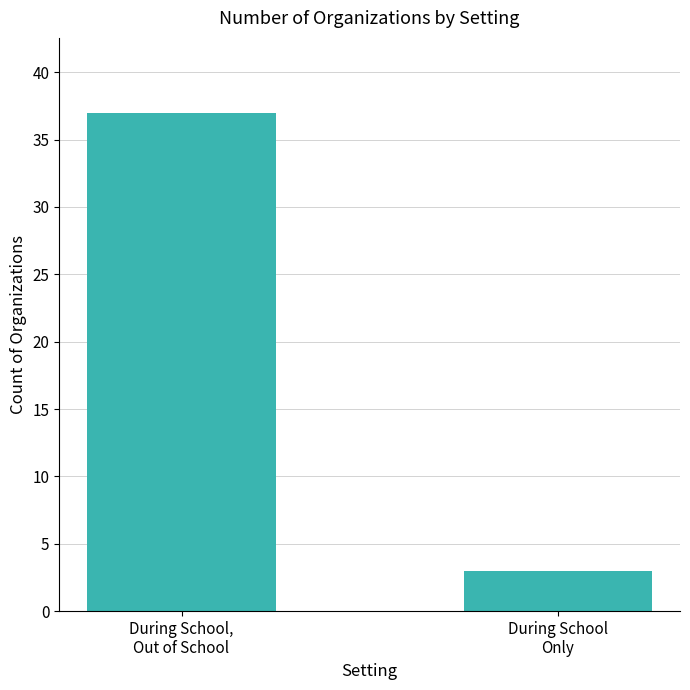

Rank the categories by value from lowest to highest.

During School
Only, During School,
Out of School